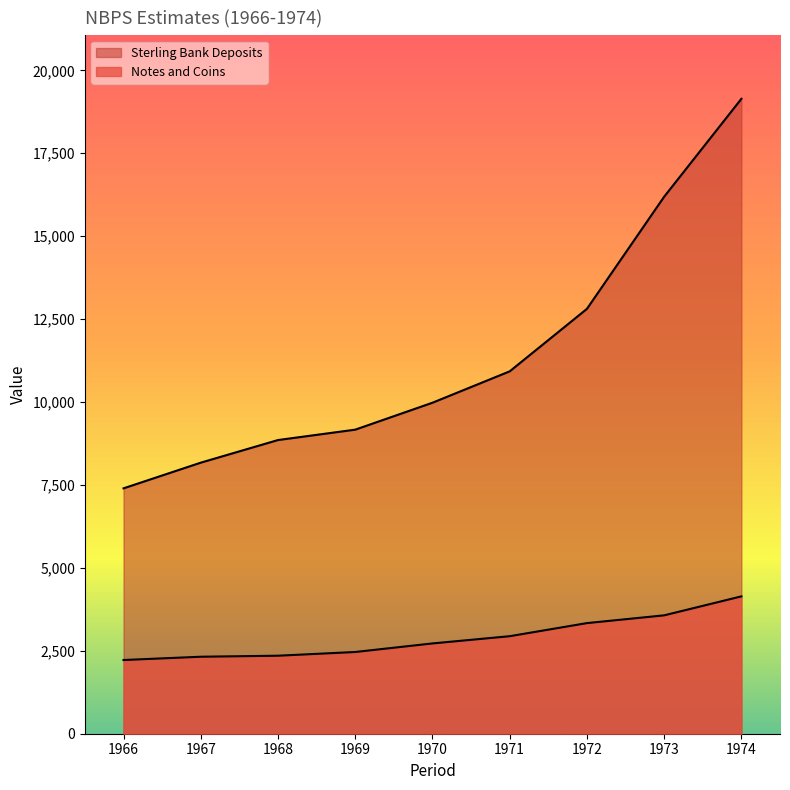

The value of Sterling Bank Deposits at 1970 is 4470. True or false?

False